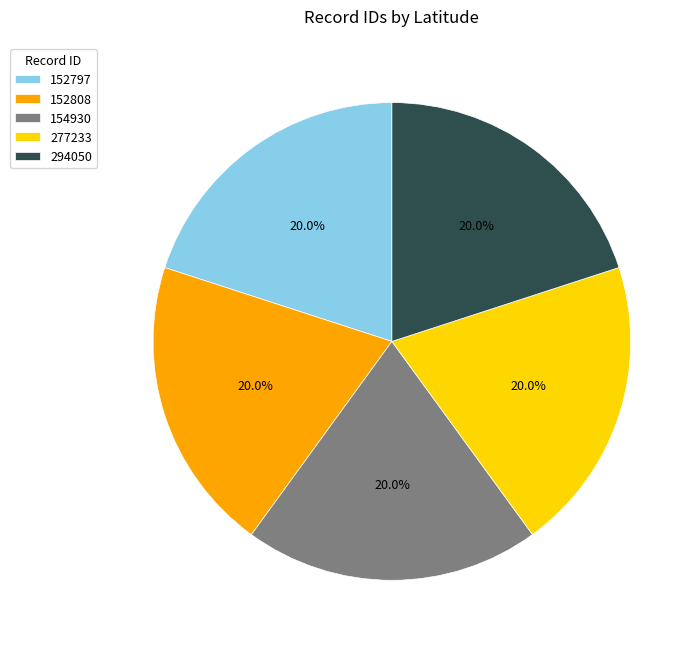

How many segments does this pie chart have?

5